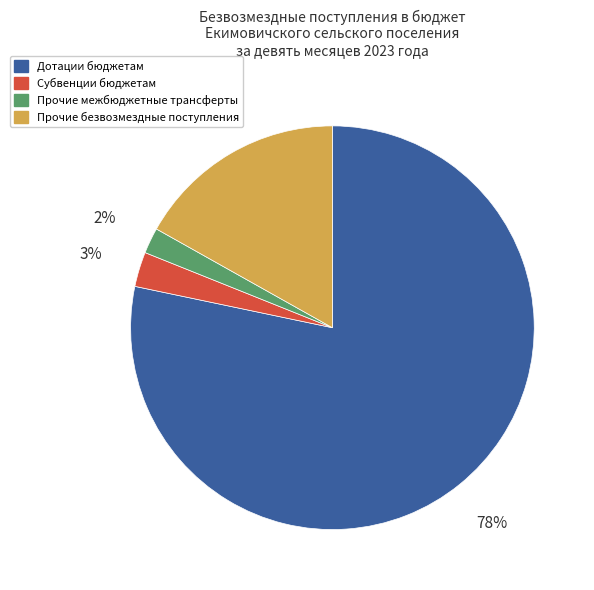

How many segments does this pie chart have?

4